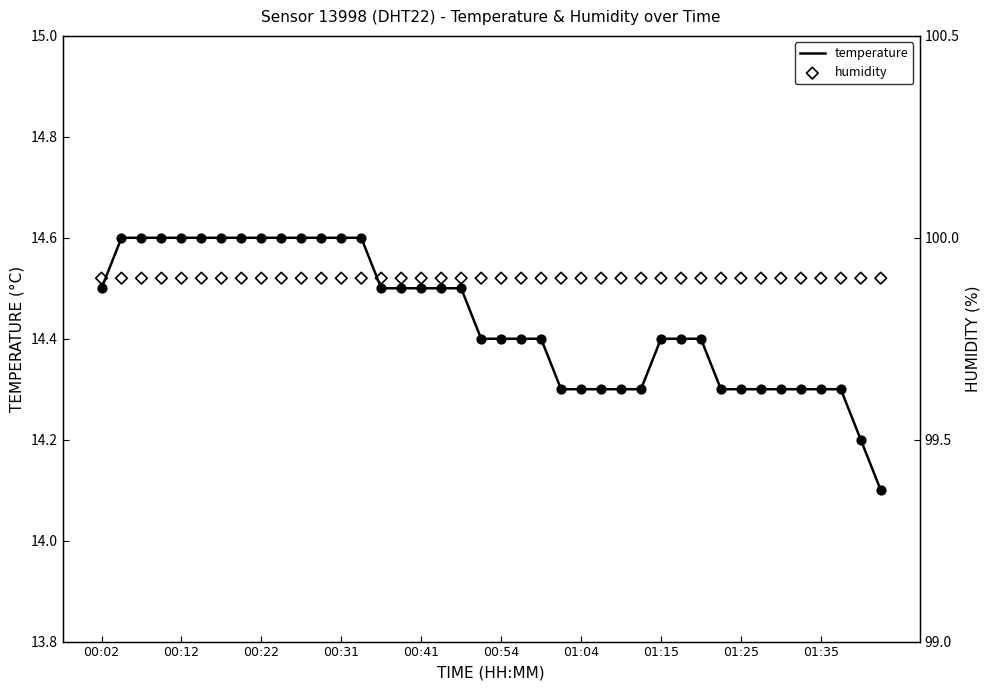

What is the total value across all series at 14?

114.4